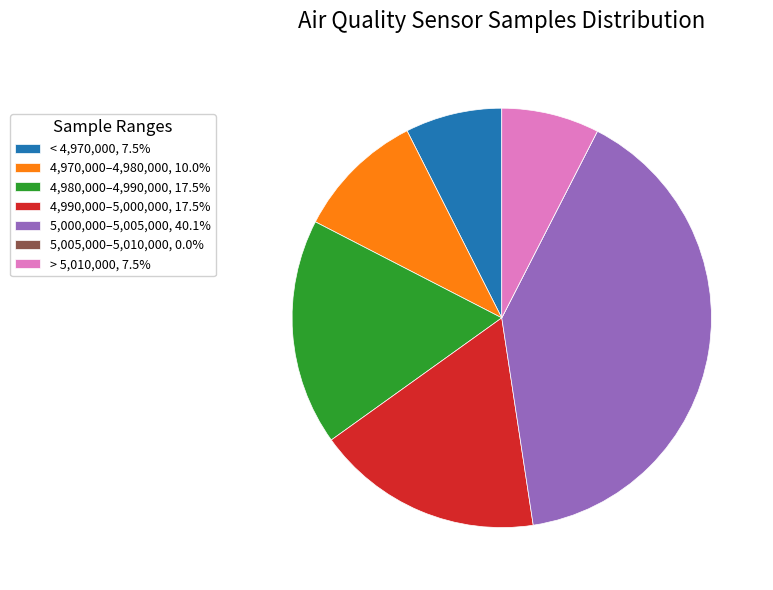

Does 5,000,000–5,005,000, 40.1% represent more than half of the total?

No